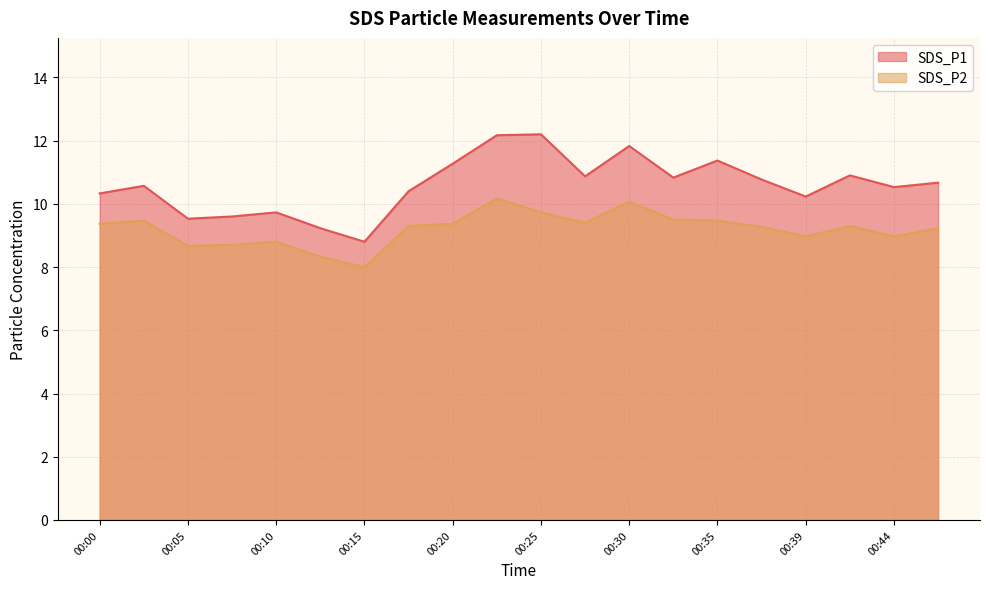

The SDS_P1 series shows 5.3 at 00:10. True or false?

False